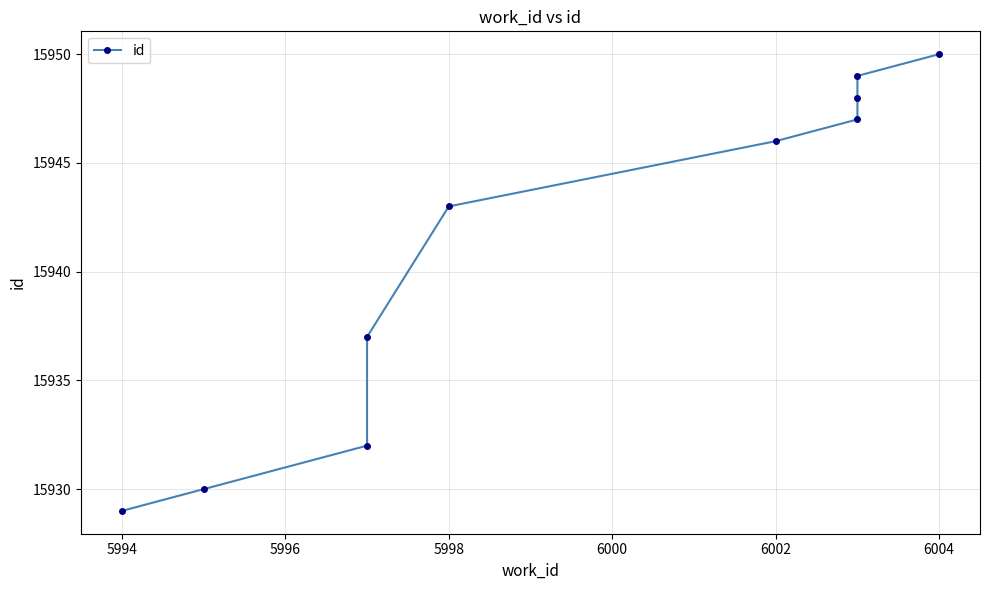

What is the sum of all values?

159411